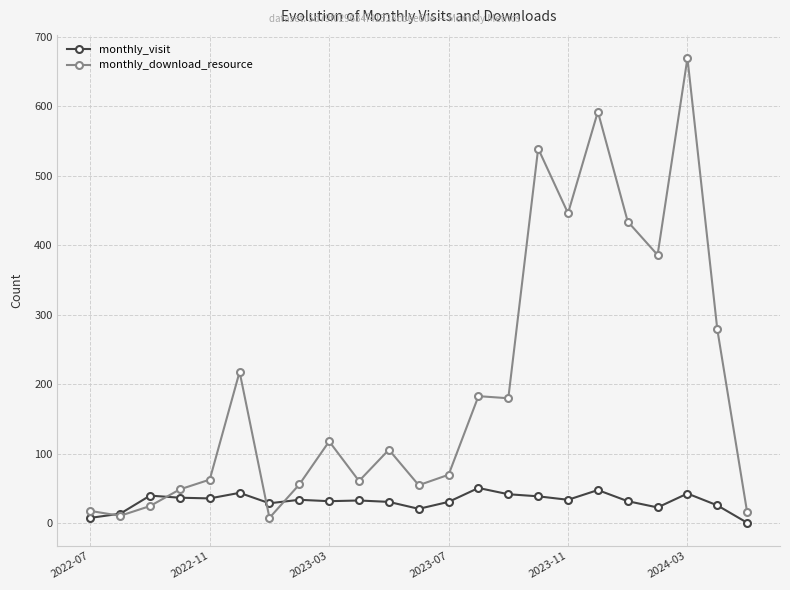

True or false: monthly_visit has more than 1 interior local peaks.

True